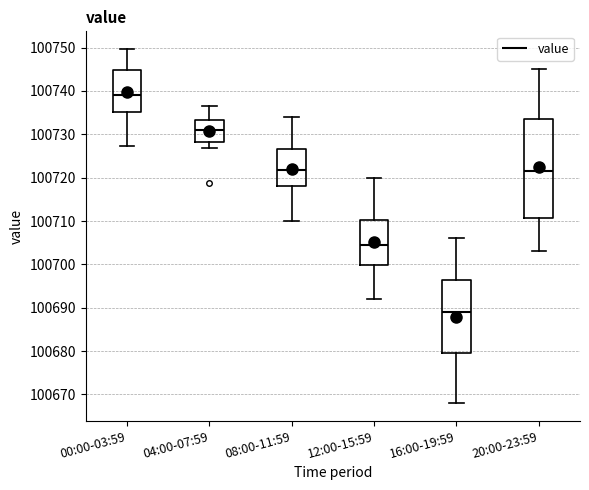

Which box is the tallest, from its lower edge to its upper edge?

20:00-23:59